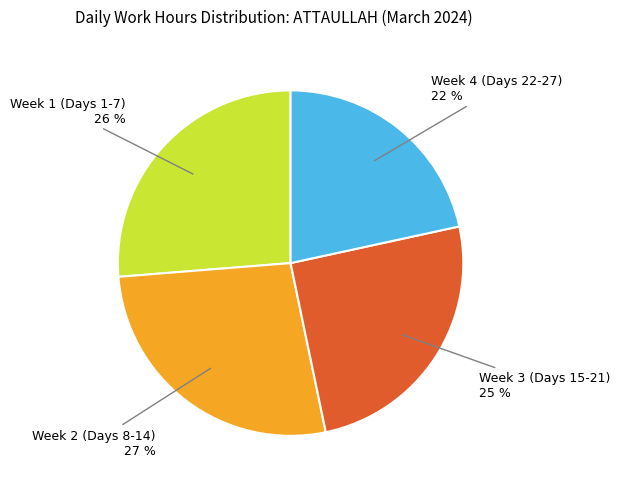

Is there any slice that represents more than half of the pie?

No